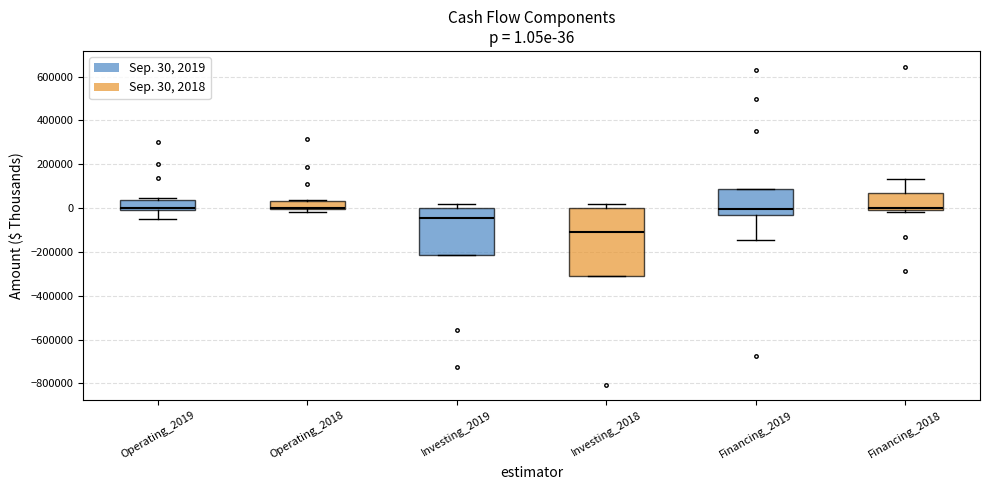

Comparing the boxes themselves (not the whiskers), which one is the tallest?

Investing_2018